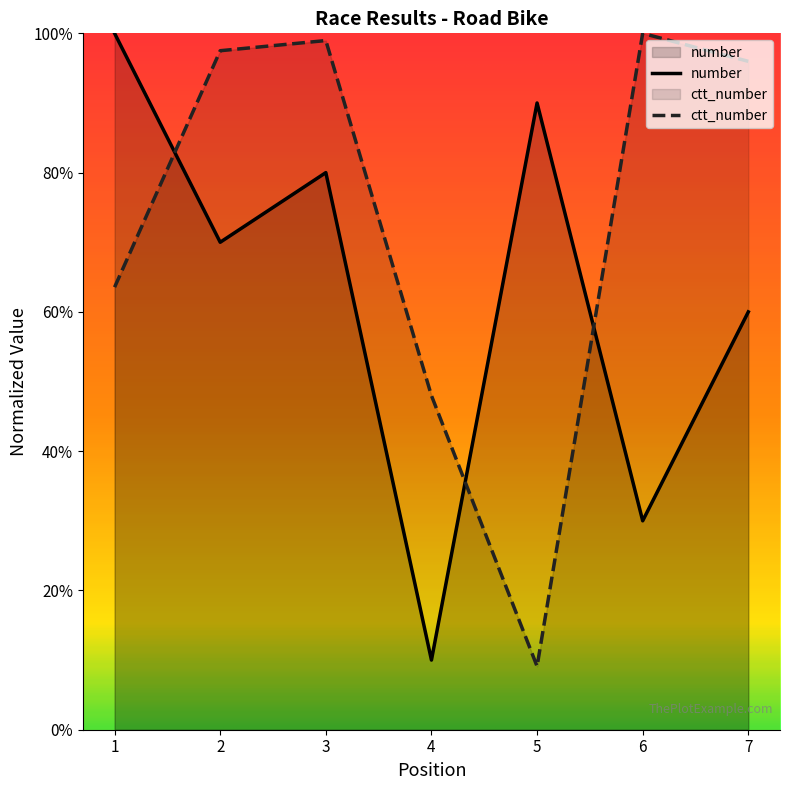

Does the chart have visible grid lines?

No